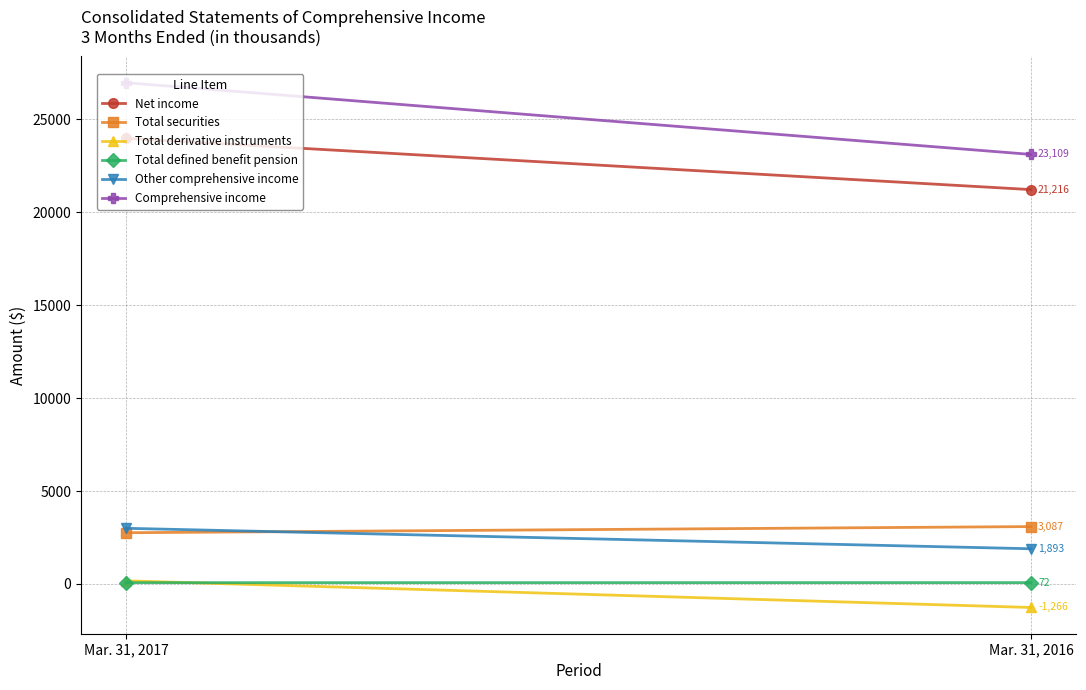

Reading right to left, list all the values displayed in this chart.

Net income: 21216	23972
Total securities: 3087	2756
Total derivative instruments: -1266	169
Total defined benefit pension: 72	69
Other comprehensive income: 1893	2994
Comprehensive income: 23109	26966